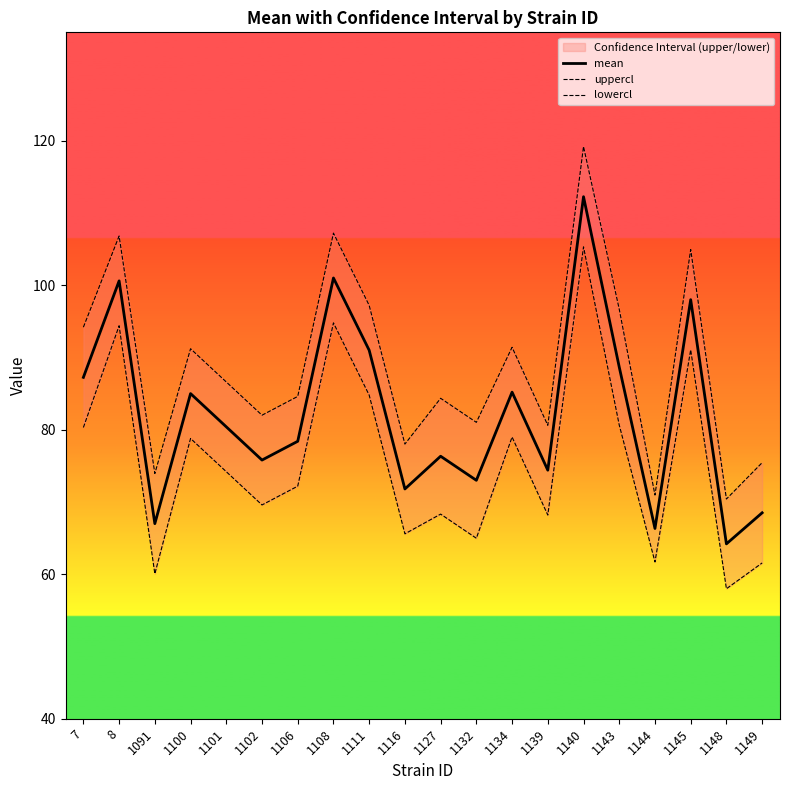

At which category does the chart reach its minimum across all series?

1148